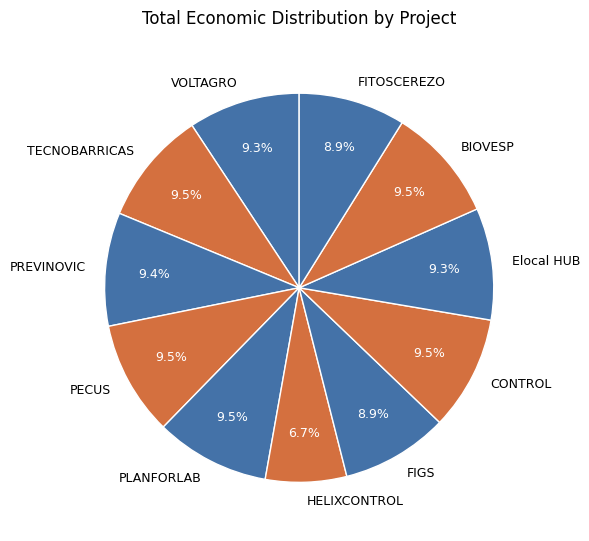

Which category has the smallest portion of the pie?

HELIXCONTROL